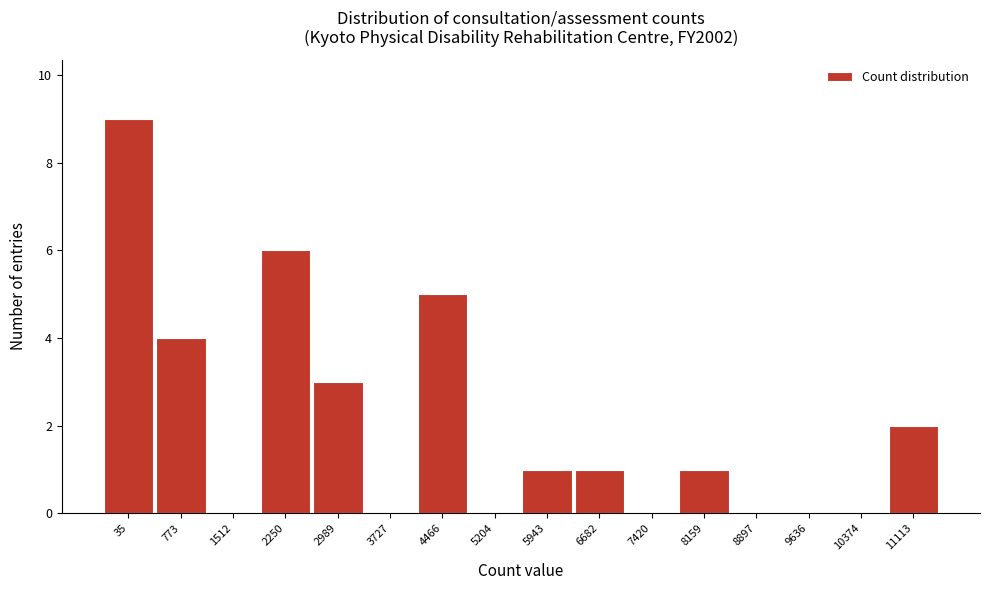

Reading left to right, transcribe all the data shown in this chart.

35=9	773=4	1512=0	2250=6	2989=3	3727=0	4466=5	5204=0	5943=1	6682=1	7420=0	8159=1	8897=0	9636=0	10374=0	11113=2